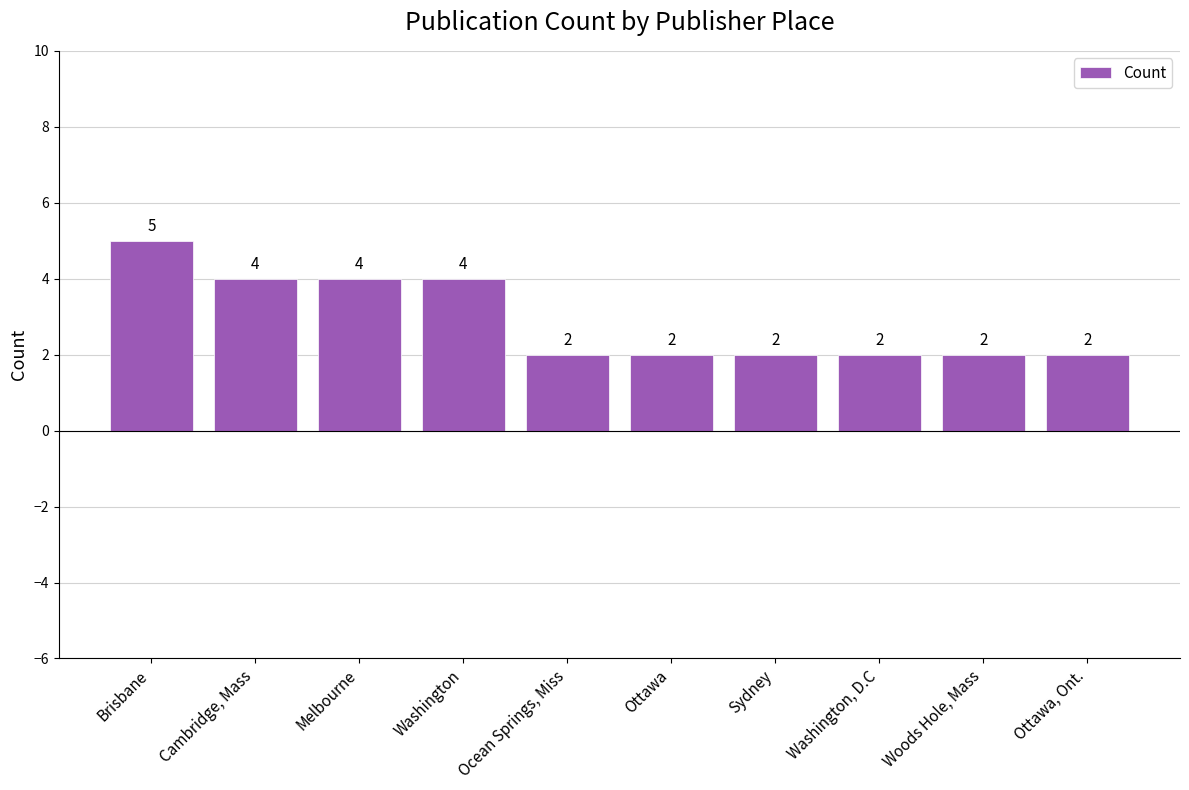

What is the ratio of the value at Brisbane to the value at Melbourne?

1.2